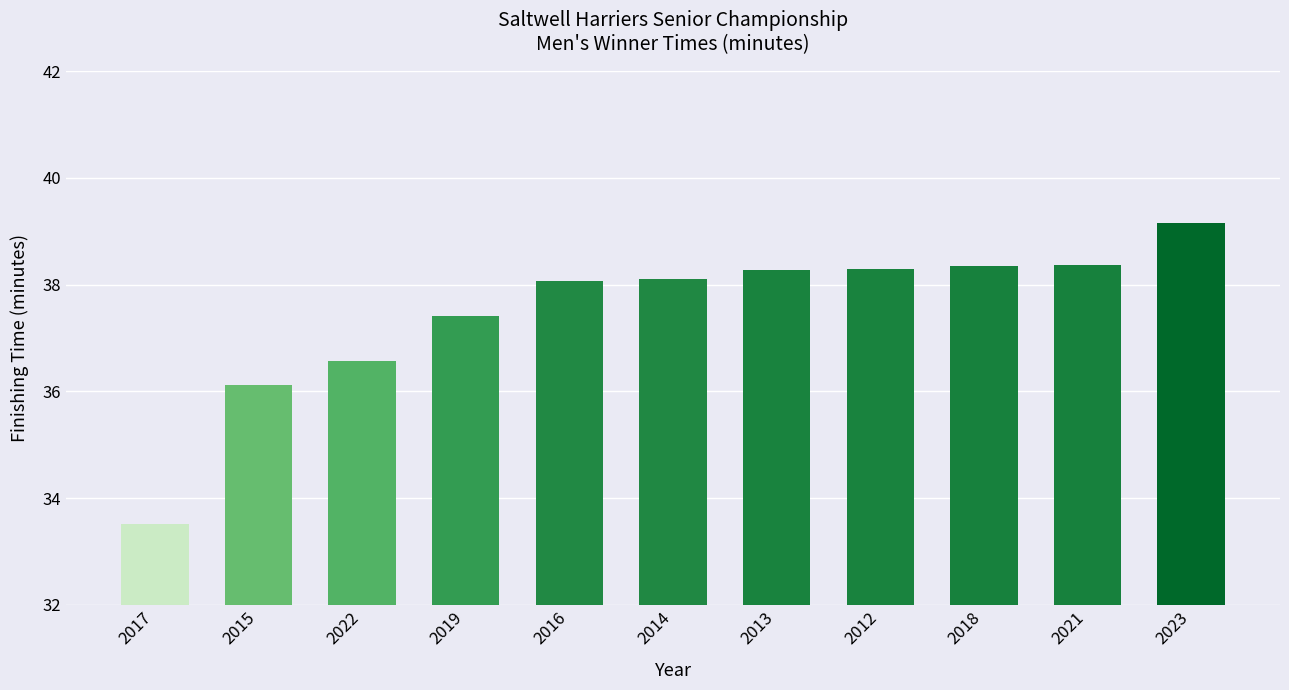

What is the smallest value displayed?

33.5